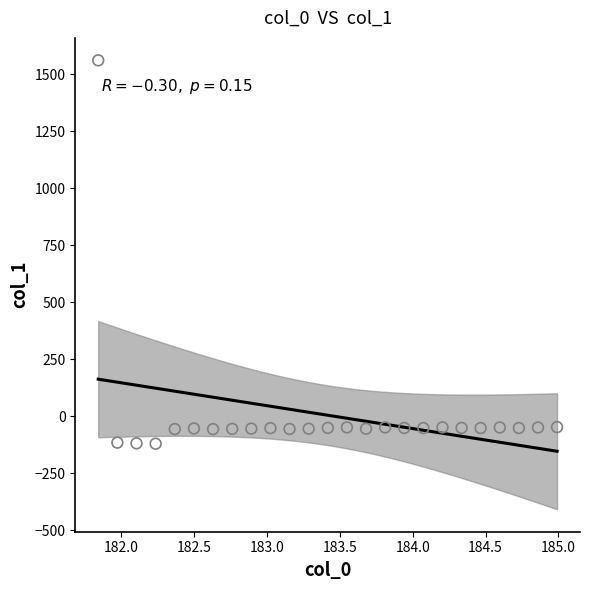

What is the range of Y values (max minus min)?

1681.3